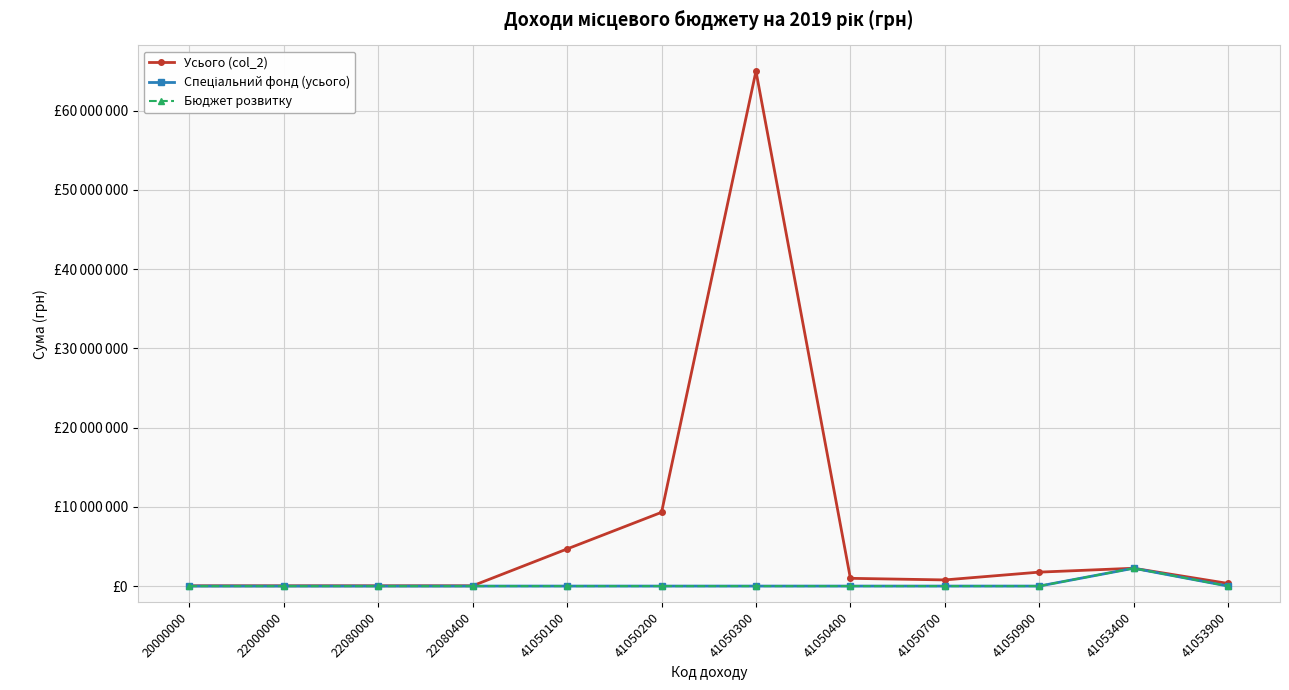

Where is the first local maximum for Бюджет розвитку?

41053400